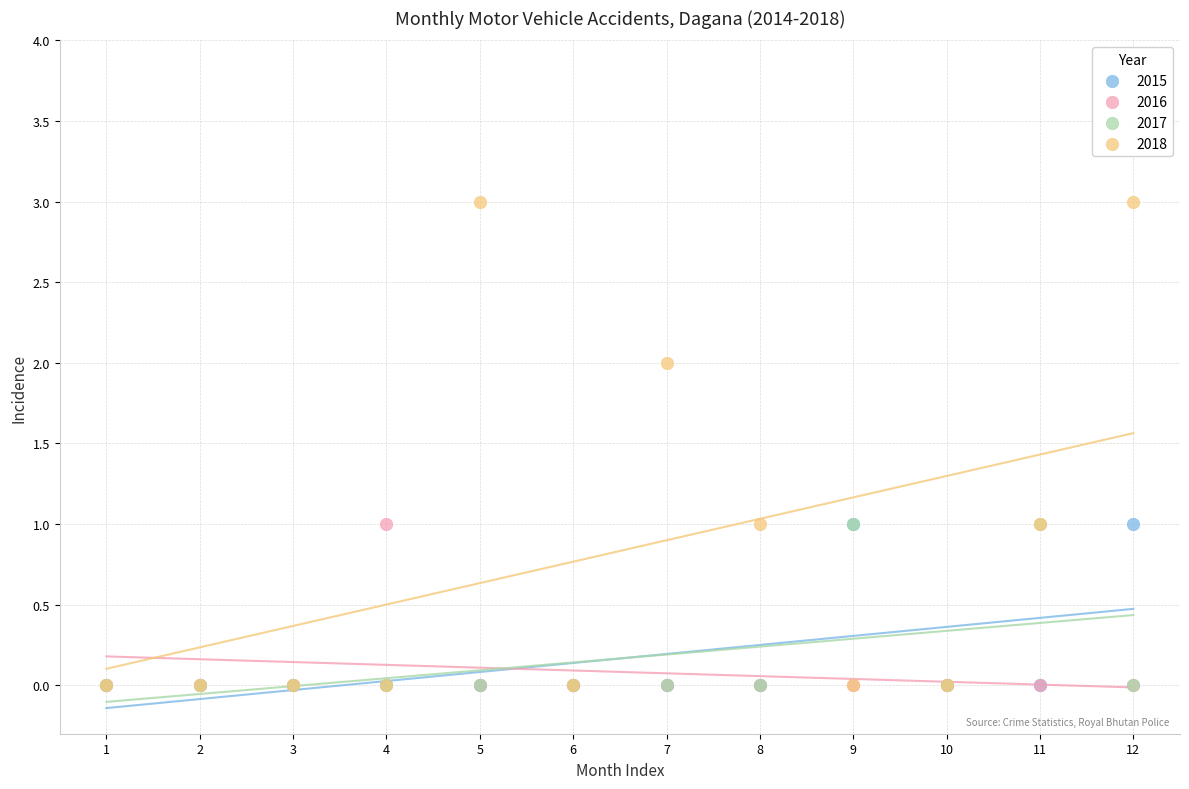

What are all the series names shown in the legend?

2015, 2016, 2017, 2018